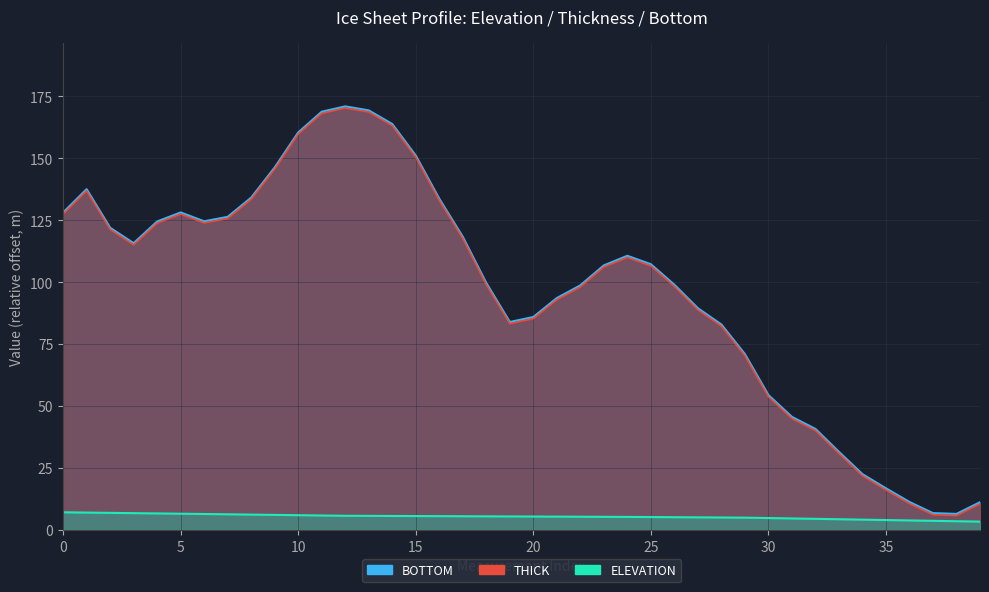

At which label is BOTTOM closest to 88?

27